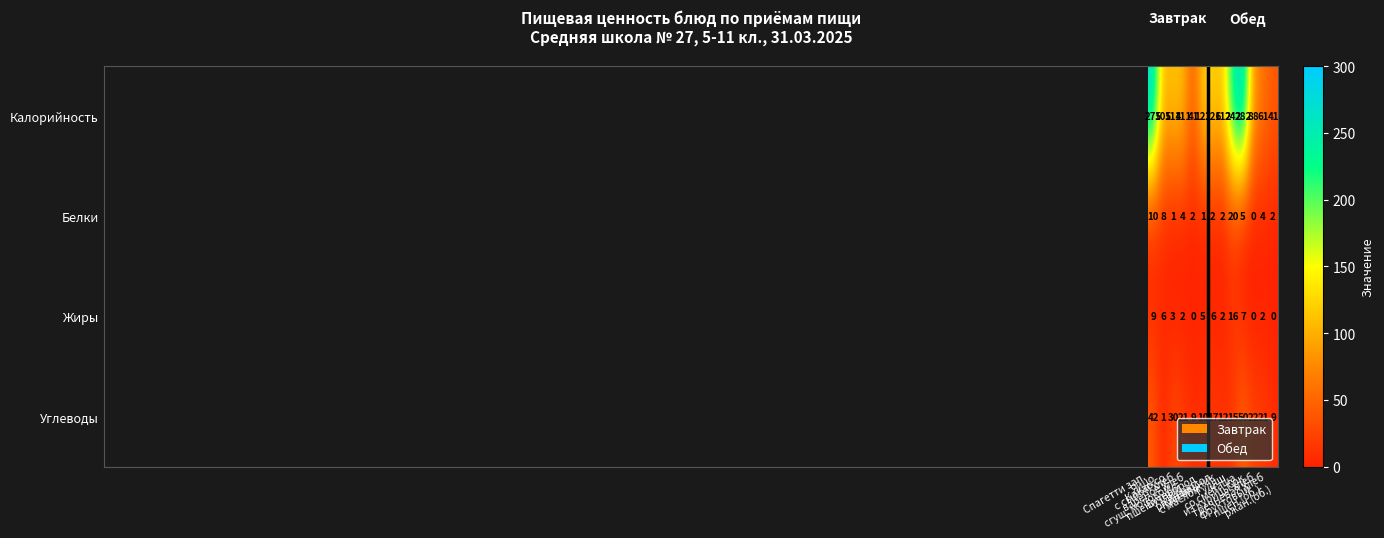

Count the number of categories in the chart.

13